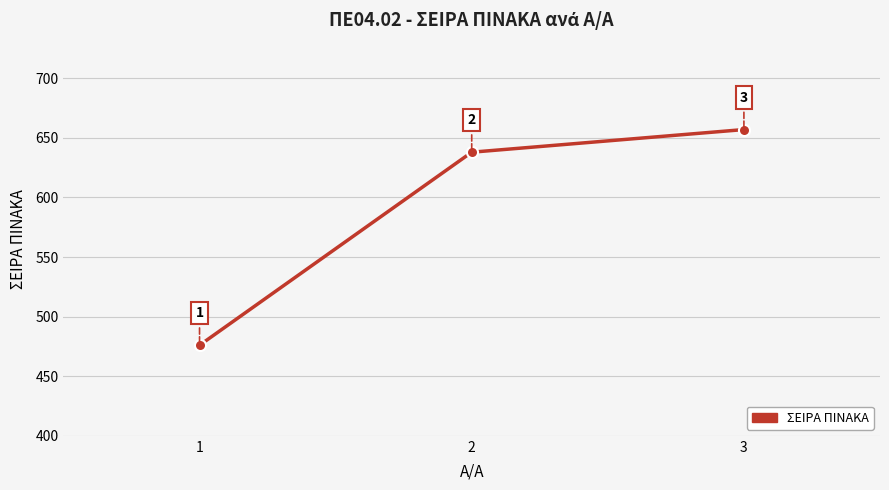

Reading right to left, list all the values displayed in this chart.

3=657	2=638	1=476